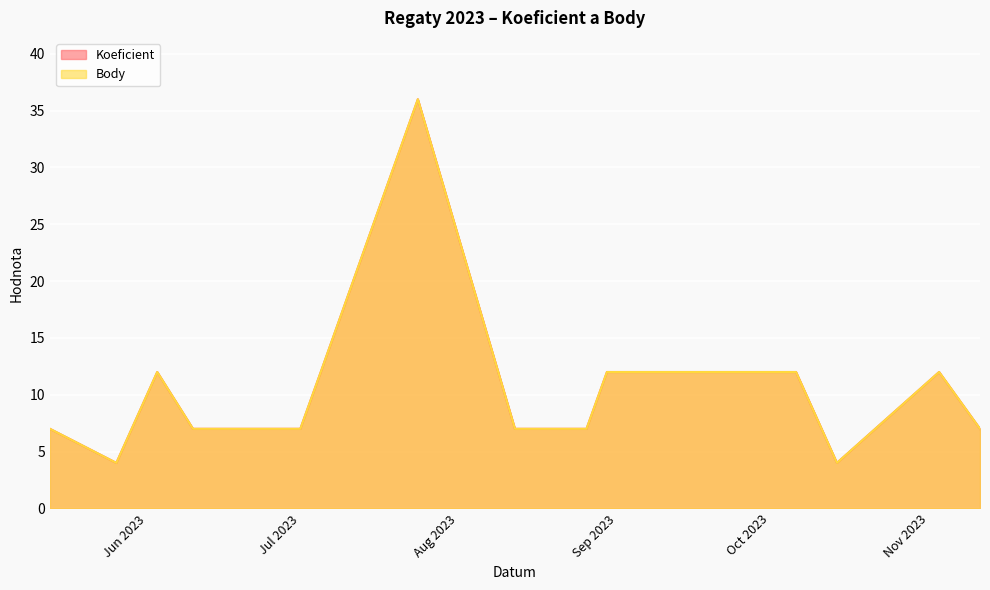

How many distinct data groups are displayed?

2